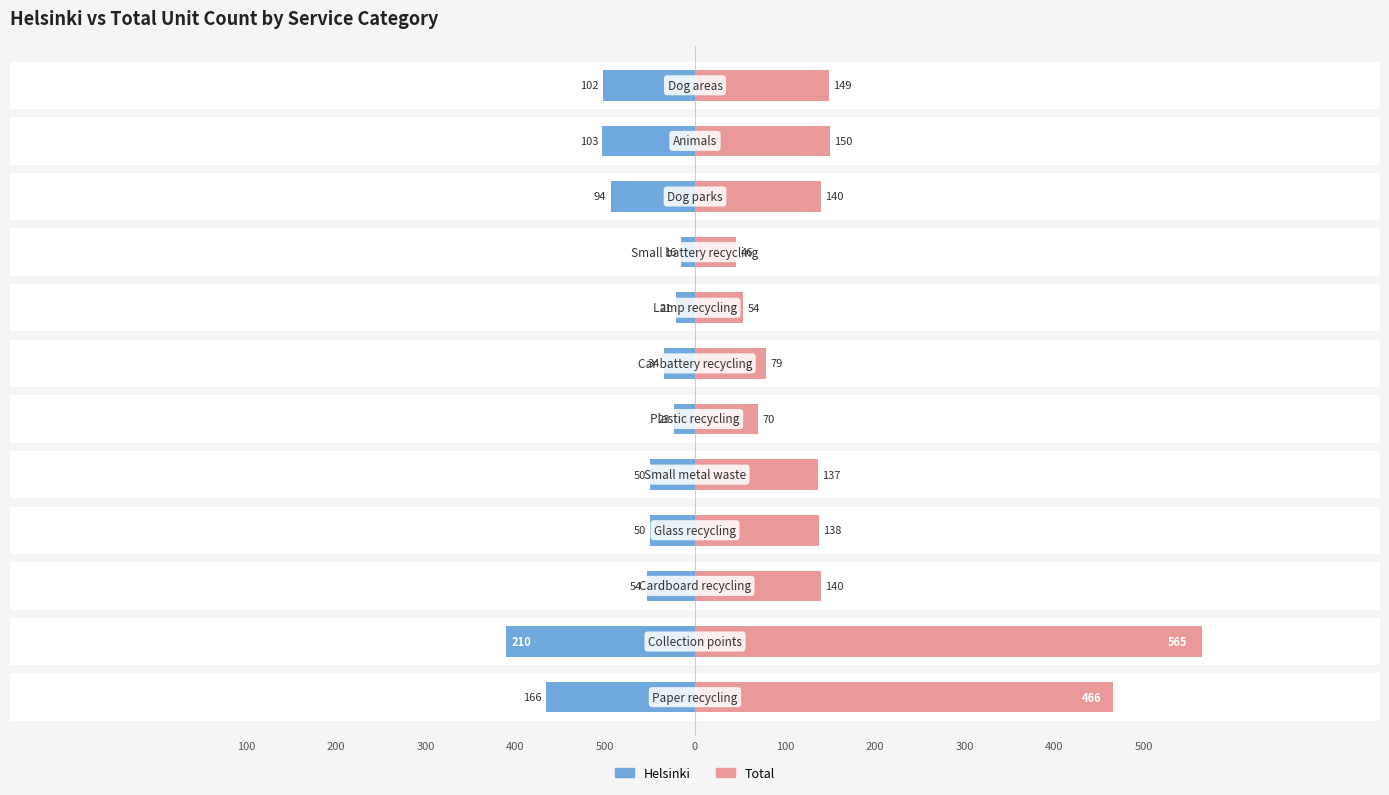

What is the difference between the maximum and minimum values in the Total series?

519